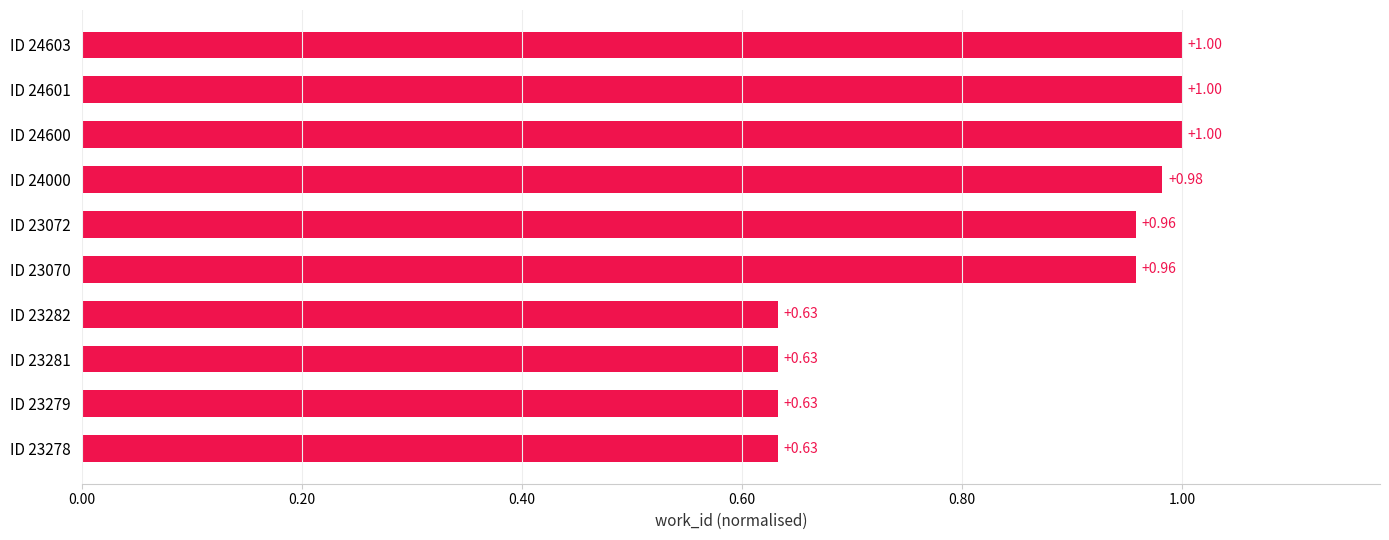

What is the change in value from ID 23278 to ID 24000?

+0.3